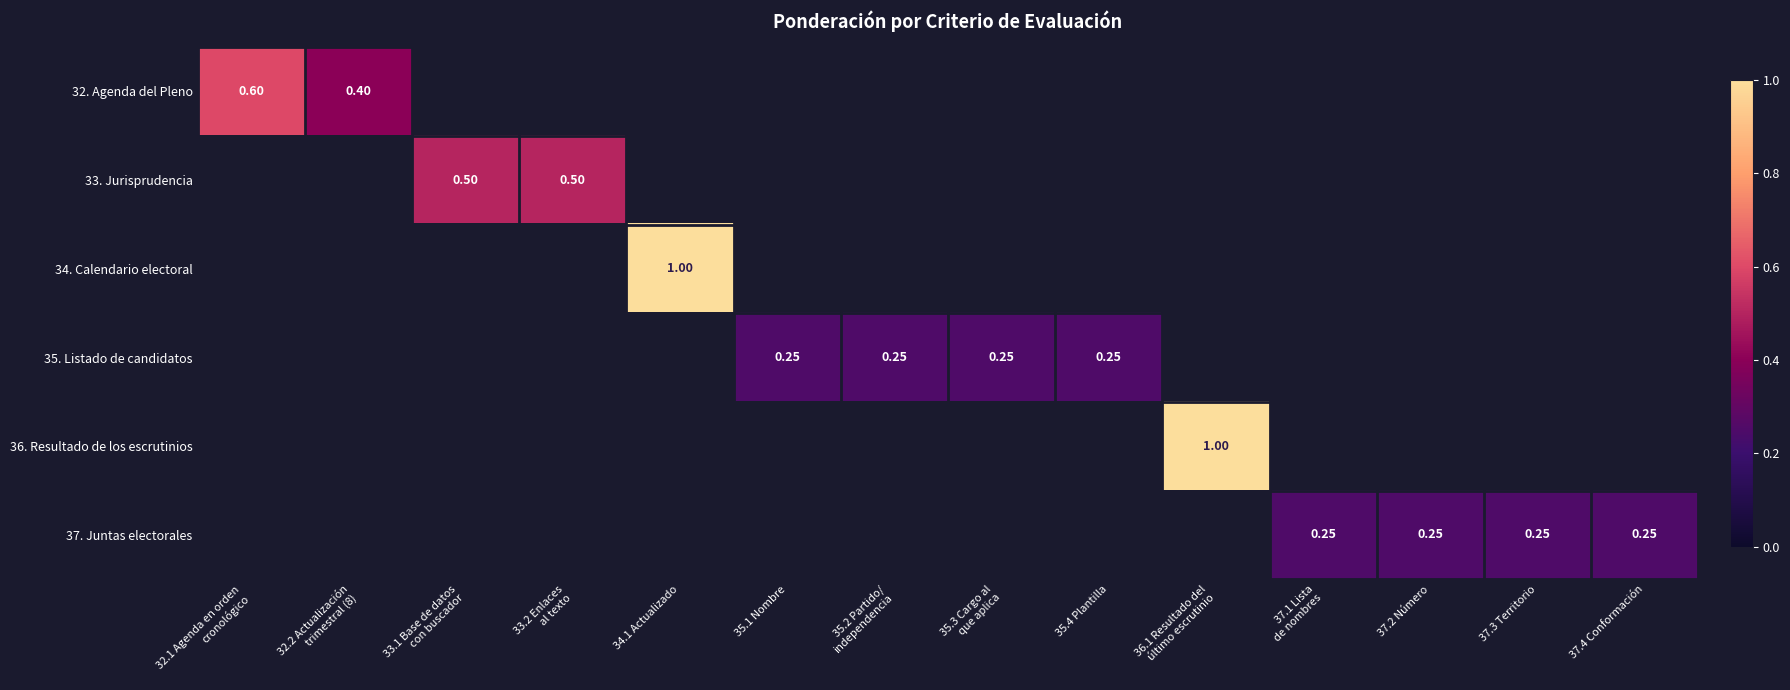

Rank the series at 36.1 Resultado del último escrutinio from lowest to highest value.

32. Agenda del Pleno, 33. Jurisprudencia, 34. Calendario electoral, 35. Listado de candidatos, 36. Resultado de los escrutinios, 37. Juntas electorales